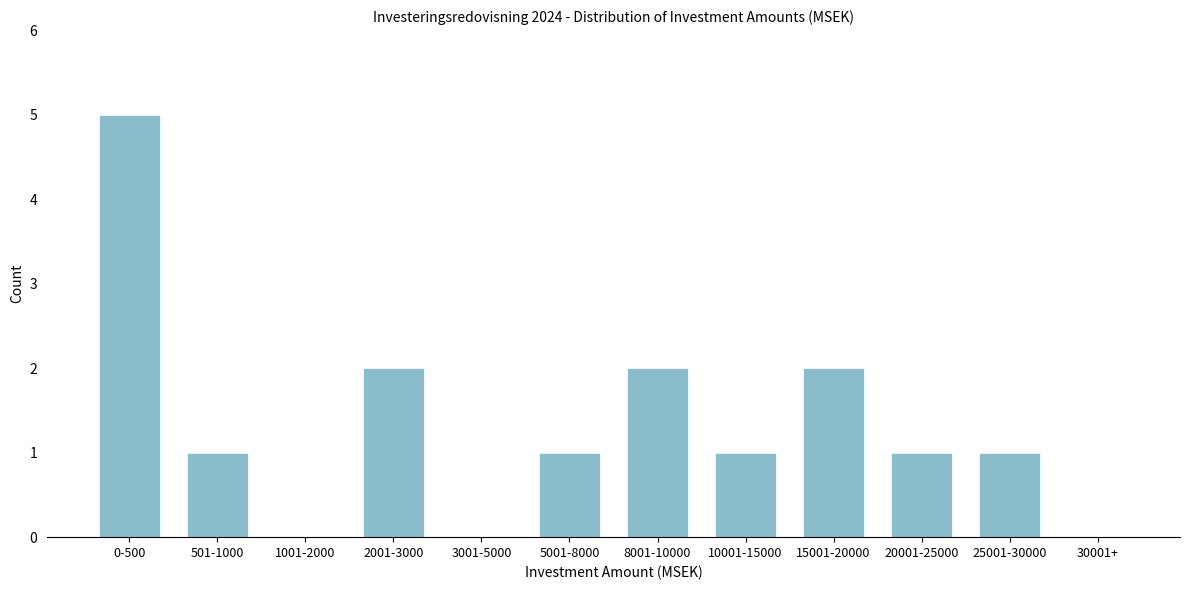

Reading left to right, extract all data points from this chart.

0-500=5	501-1000=1	1001-2000=0	2001-3000=2	3001-5000=0	5001-8000=1	8001-10000=2	10001-15000=1	15001-20000=2	20001-25000=1	25001-30000=1	30001+=0